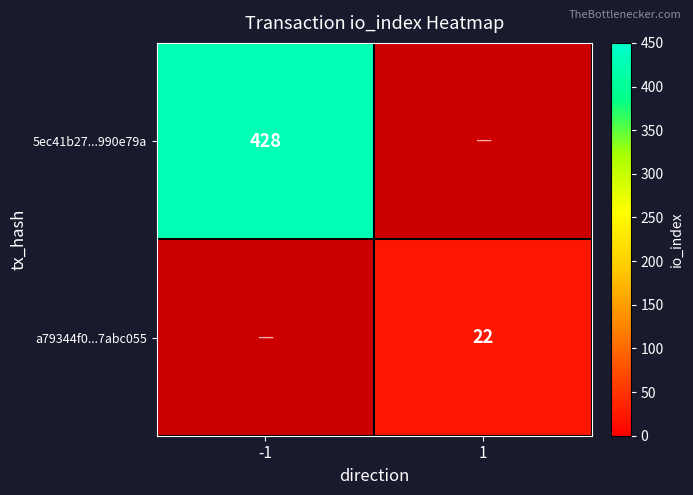

True or false: a79344f0...7abc055 has a value of 5 at 1.

False